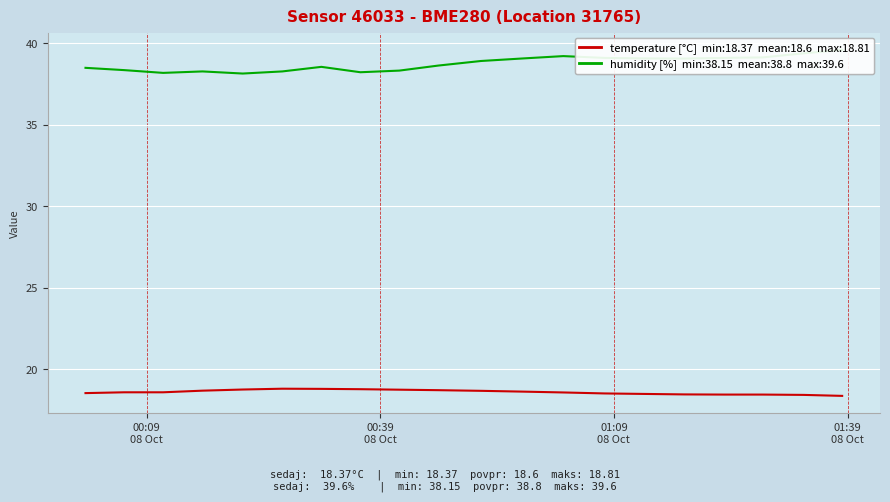

What is the minimum value shown in the chart?

18.4